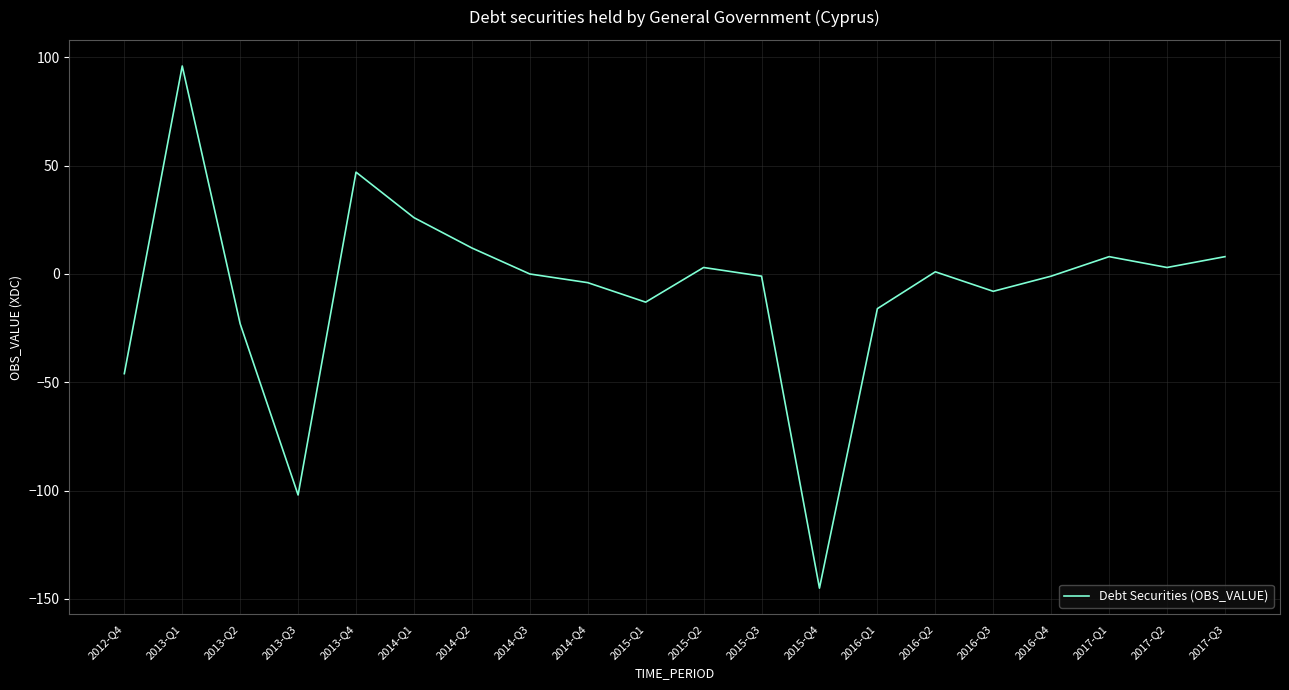

What is the difference between the values at 2017-Q3 and 2016-Q4?

9